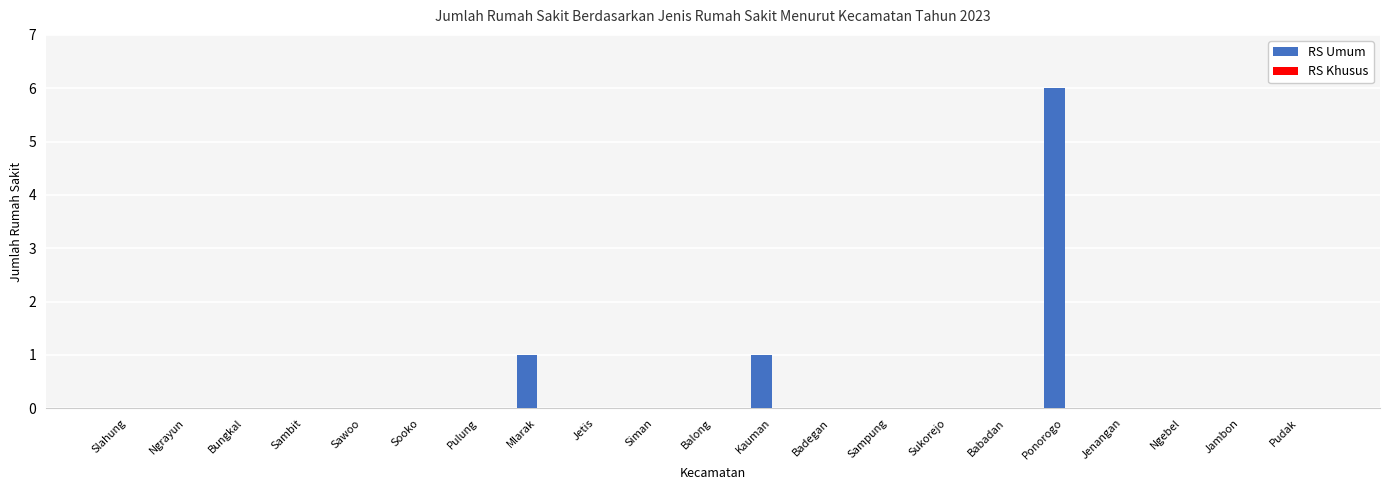

What is the change in value from Sooko to Kauman?

+1